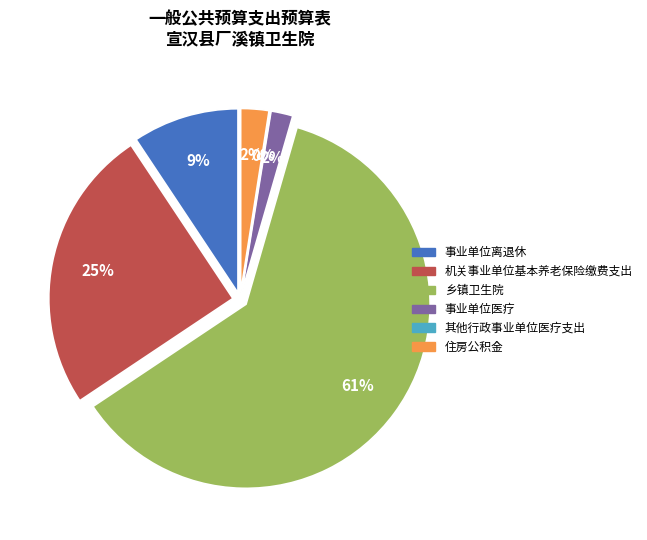

To the nearest percent, what is the difference between the largest and smallest slice percentages?

61%